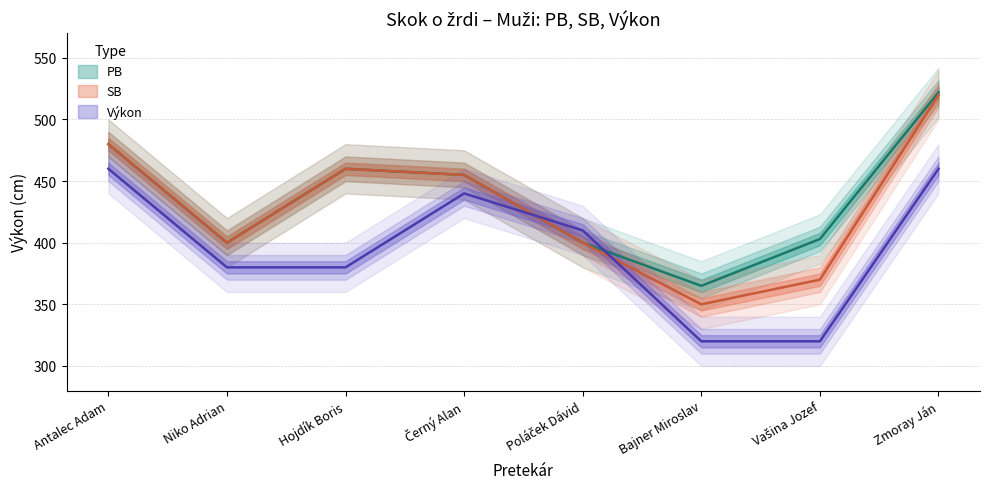

Which category has the highest value across all series?

Zmoray Ján